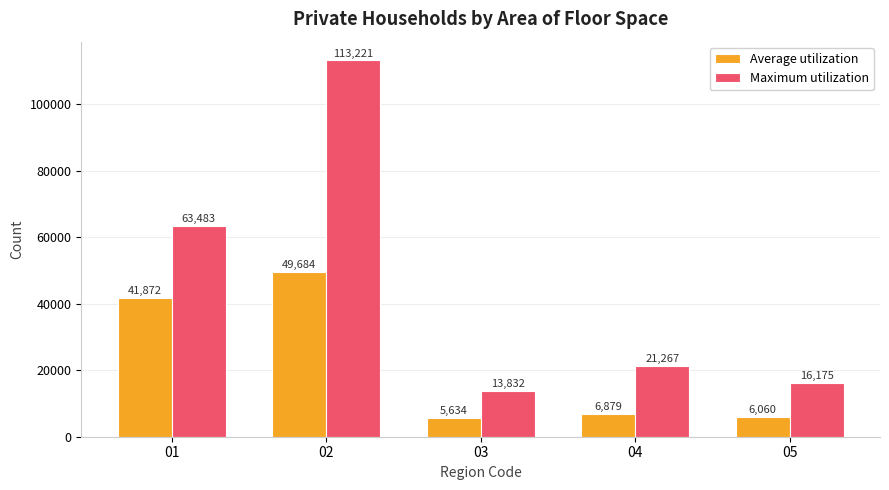

What is the smallest value displayed?

5634